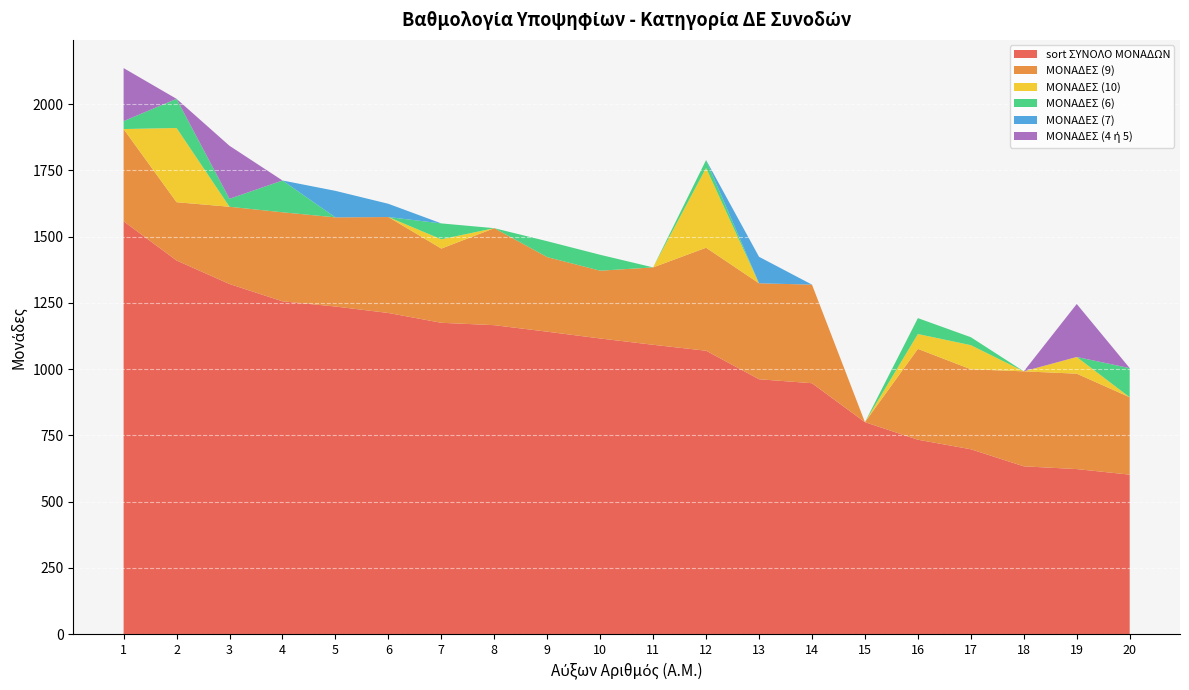

Reading right to left, list all the values displayed in this chart.

sort ΣΥΝΟΛΟ ΜΟΝΑΔΩΝ: 20=602.0	19=623.0	18=633.4	17=697.8	16=733.8	15=800.0	14=947.0	13=962.0	12=1069.6	11=1092.0	10=1115.8	9=1141.4	8=1166.0	7=1175.0	6=1212.0	5=1236.4	4=1256.0	3=1321.4	2=1410.0	1=1558.0
ΜΟΝΑΔΕΣ (9): 20=292.0	19=360.0	18=358.4	17=301.8	16=342.8	15=0.0	14=372.0	13=362.0	12=388.6	11=292.0	10=255.8	9=281.4	8=366.0	7=280.0	6=362.0	5=336.4	4=336.0	3=291.4	2=220.0	1=348.0
ΜΟΝΑΔΕΣ (10): 20=0.0	19=63.0	18=0.0	17=91.0	16=56.0	15=0.0	14=0.0	13=0.0	12=301.0	11=0.0	10=0.0	9=0.0	8=0.0	7=35.0	6=0.0	5=0.0	4=0.0	3=0.0	2=280.0	1=0.0
ΜΟΝΑΔΕΣ (6): 20=110.0	19=0.0	18=0.0	17=30.0	16=60.0	15=0.0	14=0.0	13=0.0	12=30.0	11=0.0	10=60.0	9=60.0	8=0.0	7=60.0	6=0.0	5=0.0	4=120.0	3=30.0	2=110.0	1=30.0
ΜΟΝΑΔΕΣ (7): 20=0.0	19=0.0	18=0.0	17=0.0	16=0.0	15=0.0	14=0.0	13=100.0	12=0.0	11=0.0	10=0.0	9=0.0	8=0.0	7=0.0	6=50.0	5=100.0	4=0.0	3=0.0	2=0.0	1=0.0
ΜΟΝΑΔΕΣ (4 ή 5): 20=0.0	19=200.0	18=0.0	17=0.0	16=0.0	15=0.0	14=0.0	13=0.0	12=0.0	11=0.0	10=0.0	9=0.0	8=0.0	7=0.0	6=0.0	5=0.0	4=0.0	3=200.0	2=0.0	1=200.0